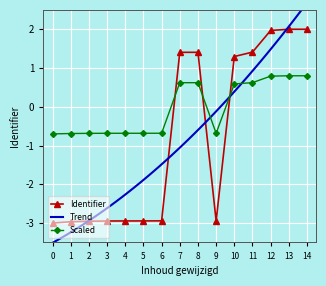

What is the value of the Scaled point at the 1st from the left?

-0.7